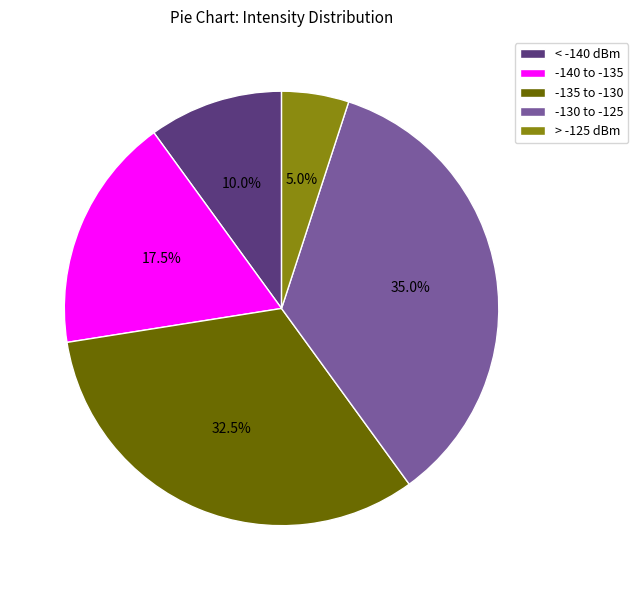

Is -135 to -130 the majority of the pie?

No